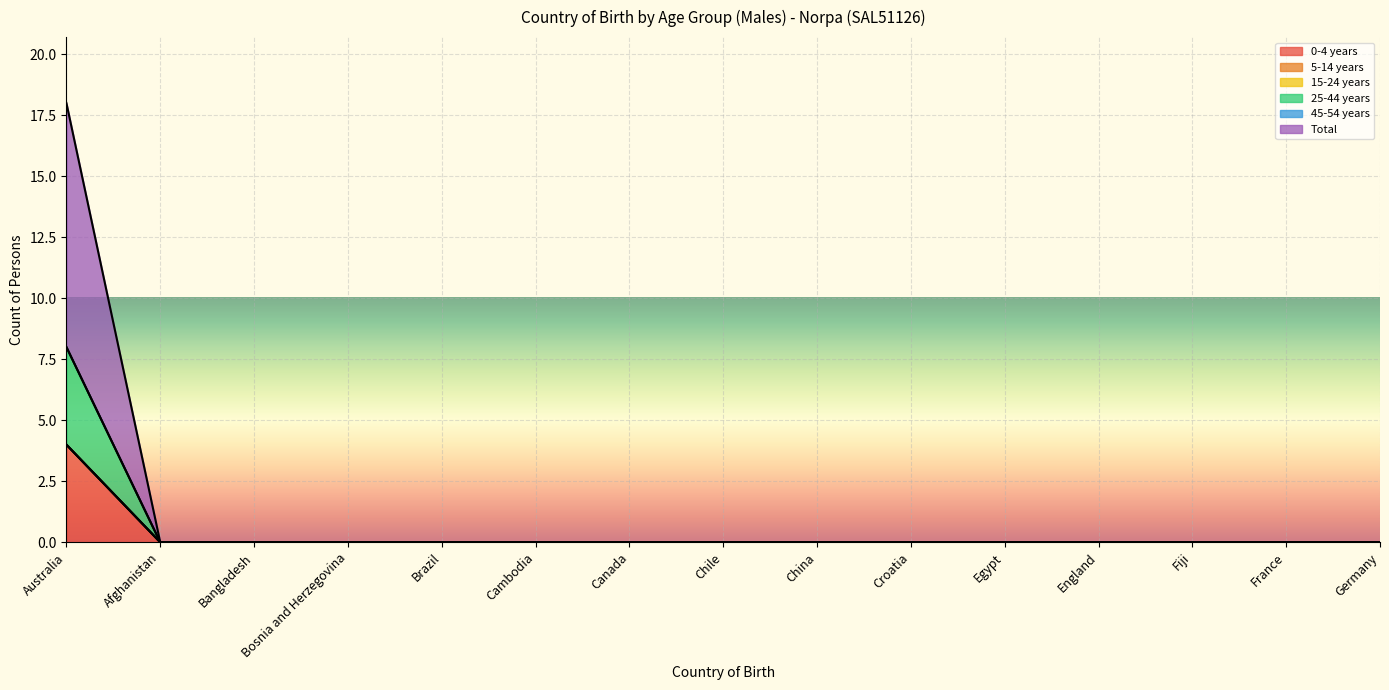

True or false: 0-4 years has a value of 0 at Canada.

True